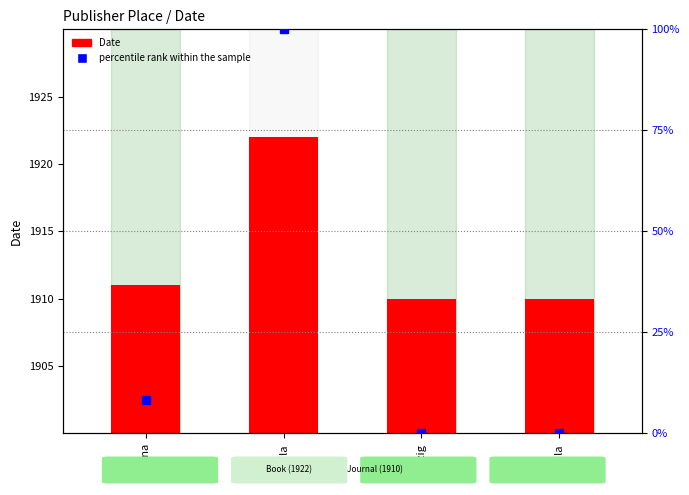

What are all the series names shown in the legend?

Date, percentile rank within the sample